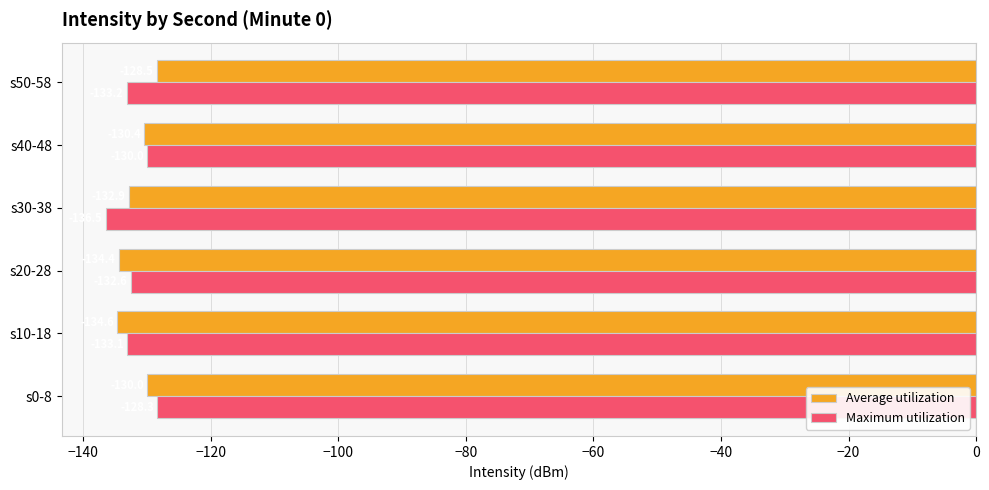

What is the difference between the maximum and second lowest values in the Maximum utilization series?

4.8